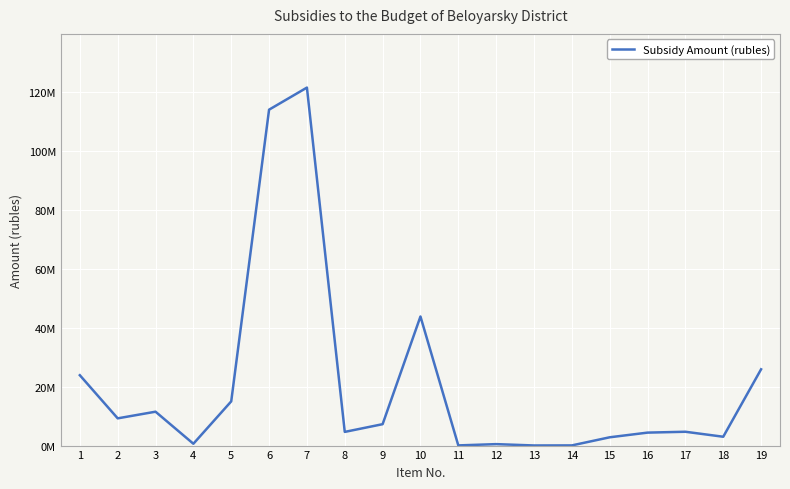

Does the chart display data point markers on the line(s)?

No